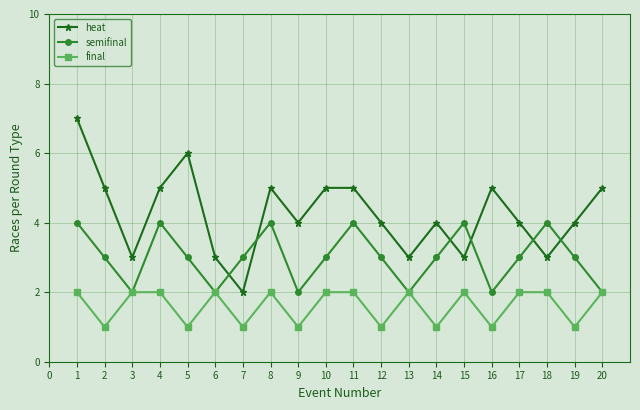

What is the value of the heat point at the 15th from the left?

3